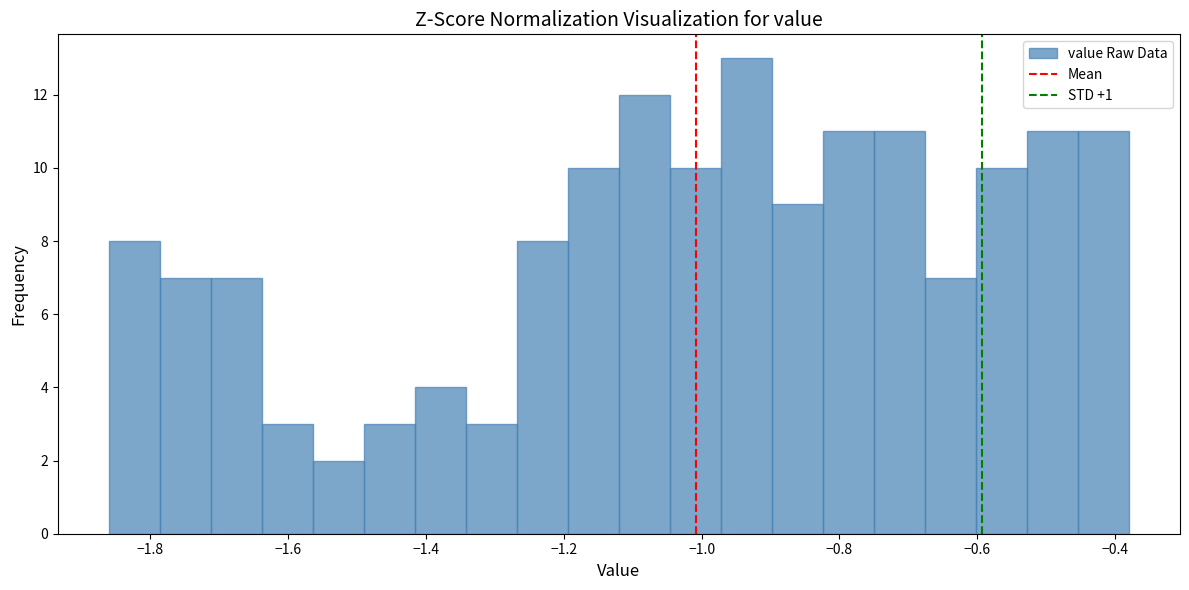

Around what value on the x-axis is the tallest bar? Give the approximate position of its centre, as read against the axis.

-0.94